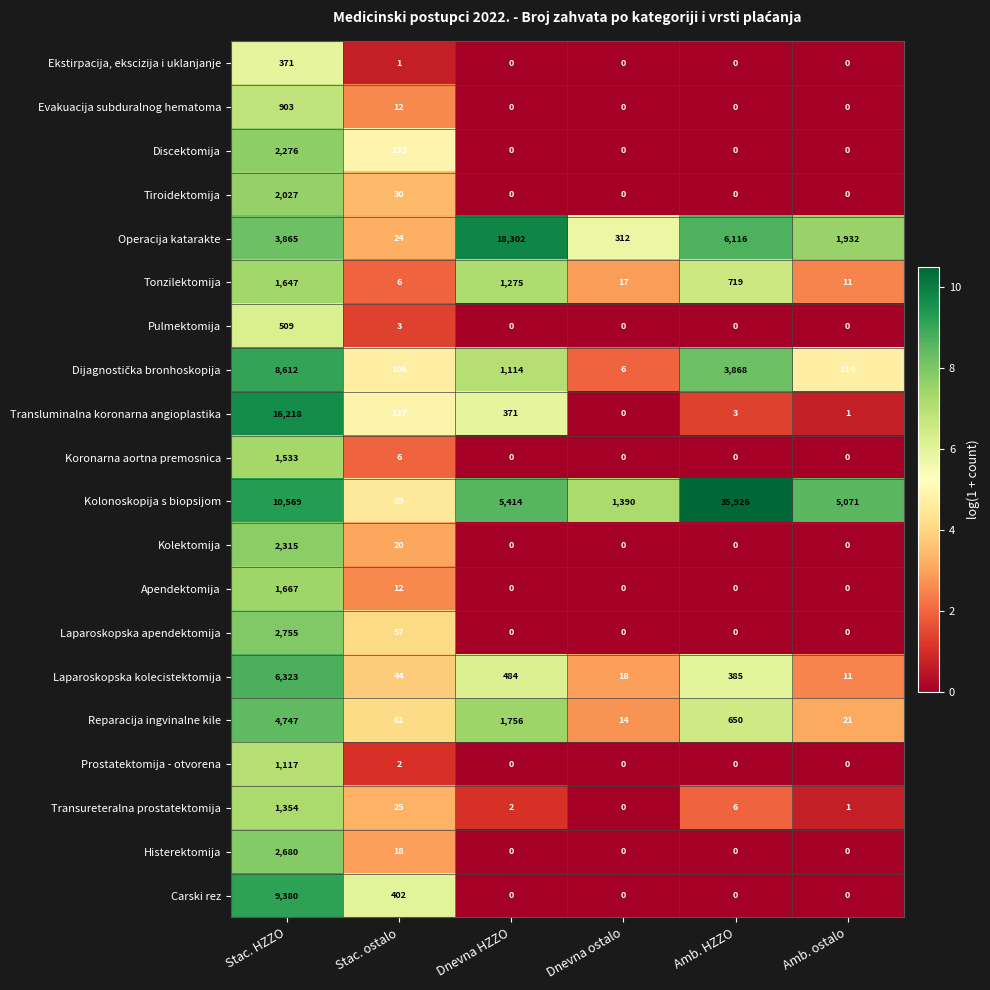

What is the difference between the Transluminalna koronarna angioplastika values at Stac. ostalo and Amb. ostalo?

126